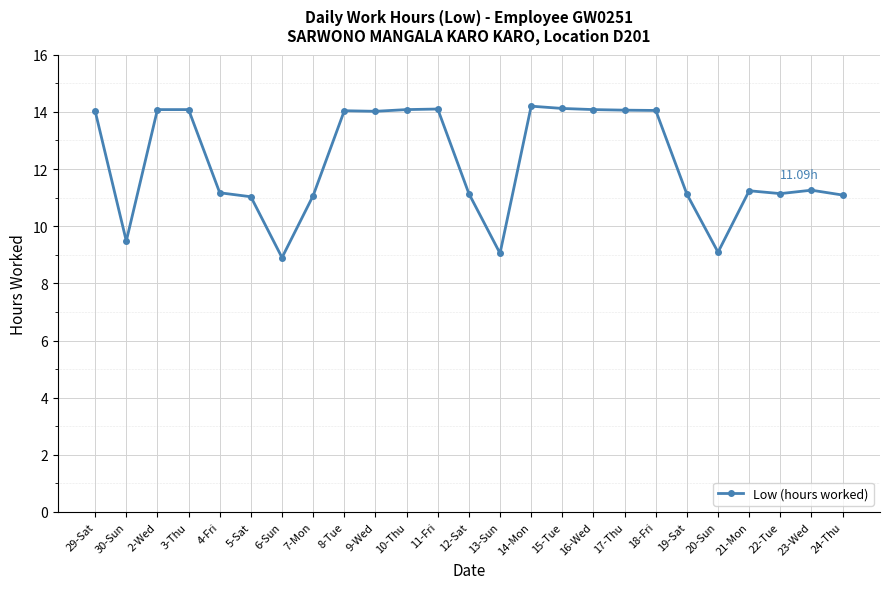

What is the average value?

12.2